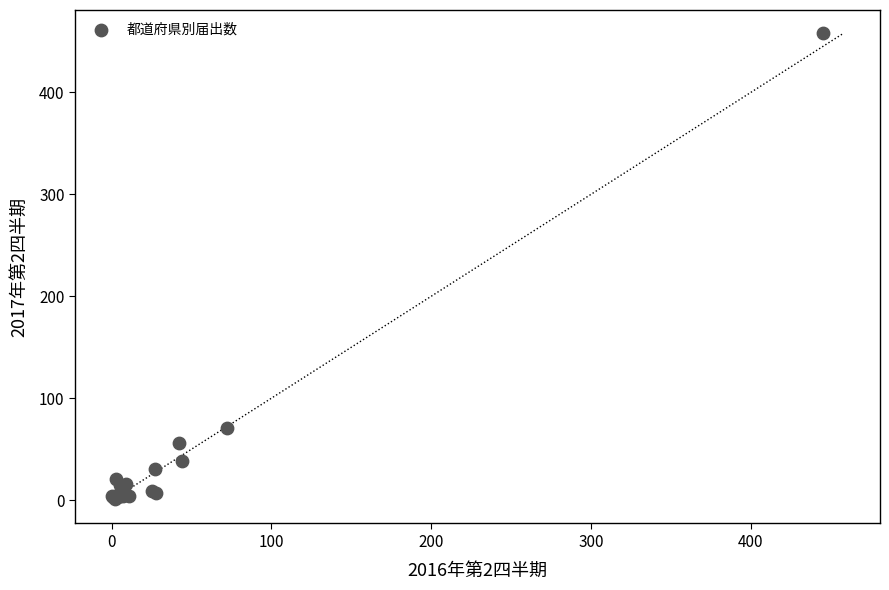

What Y value in the scatter plot is closest to 229?

71